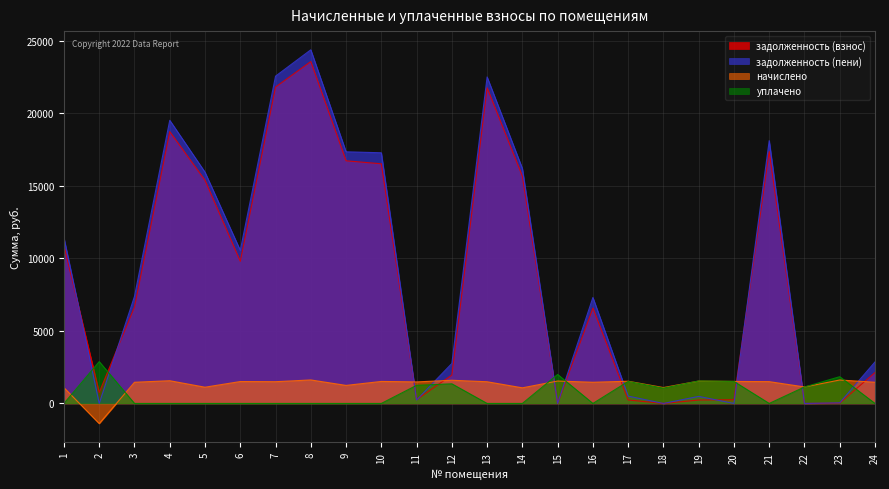

List the series in order of their peak value, highest first.

задолженность (пени), задолженность (взнос), уплачено, начислено